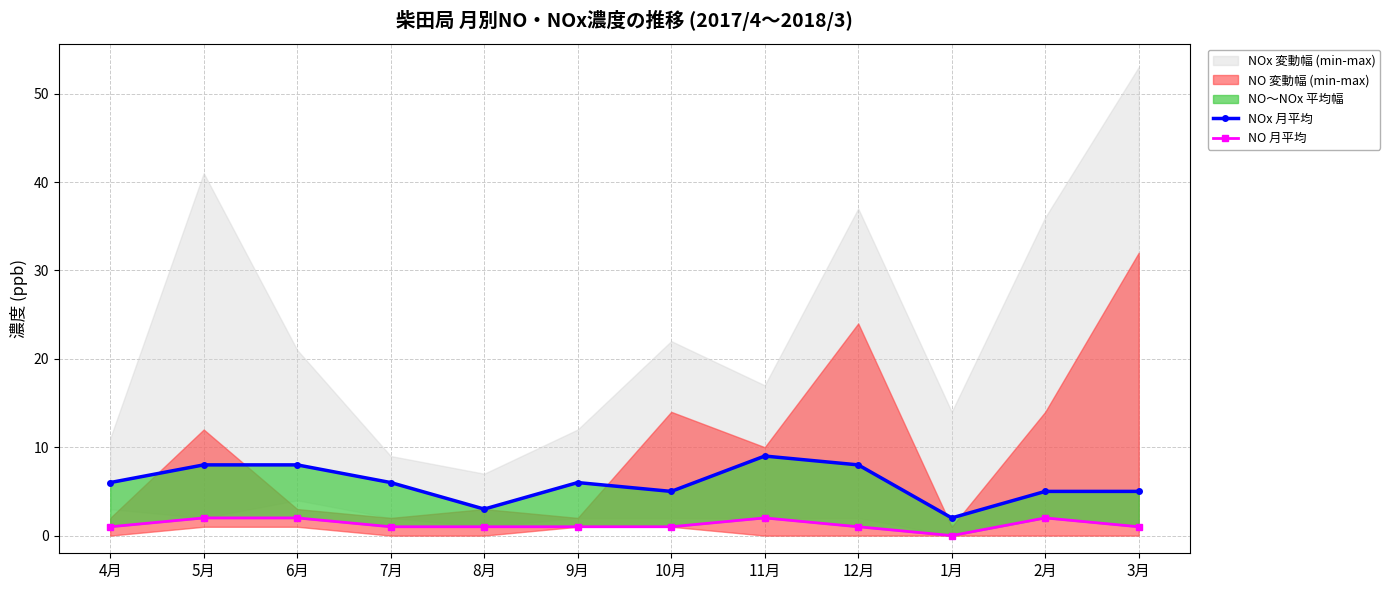

What is the label of the 8th point from the right?

8月